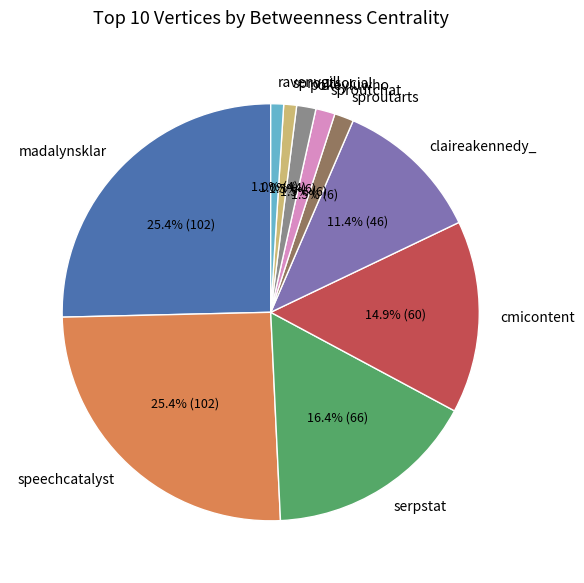

How many segments does this pie chart have?

10